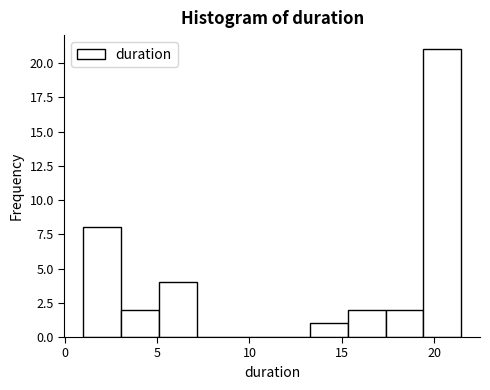

What is the height of the bar covering 3.0 to 5.0 on the x-axis? Neither the bar edges nor the heights are printed on the chart, so give them approximately, as read against the axes.

2